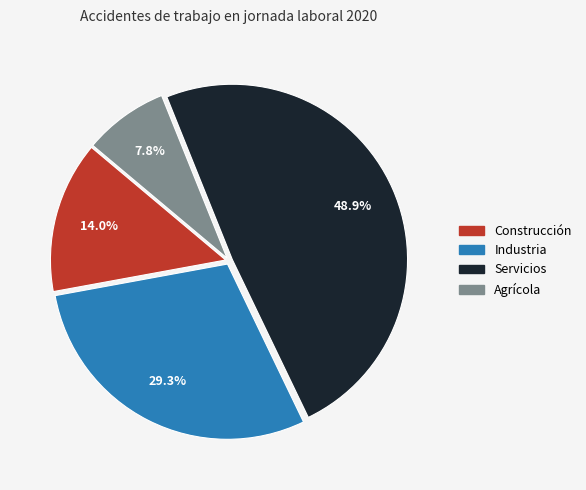

Is there a majority slice in this chart?

No